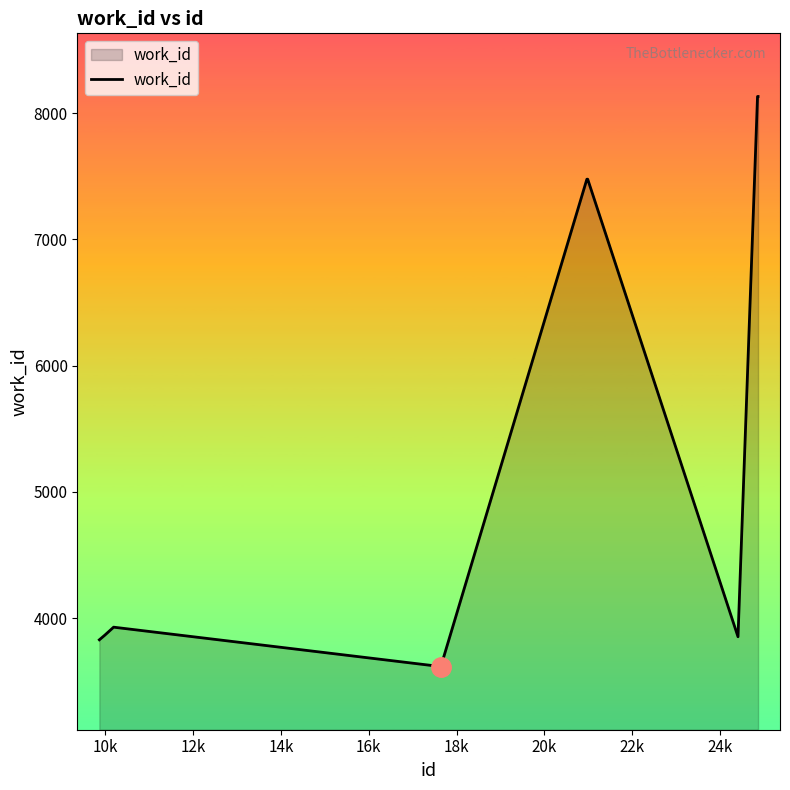

What is the difference between the maximum and minimum values?

4514